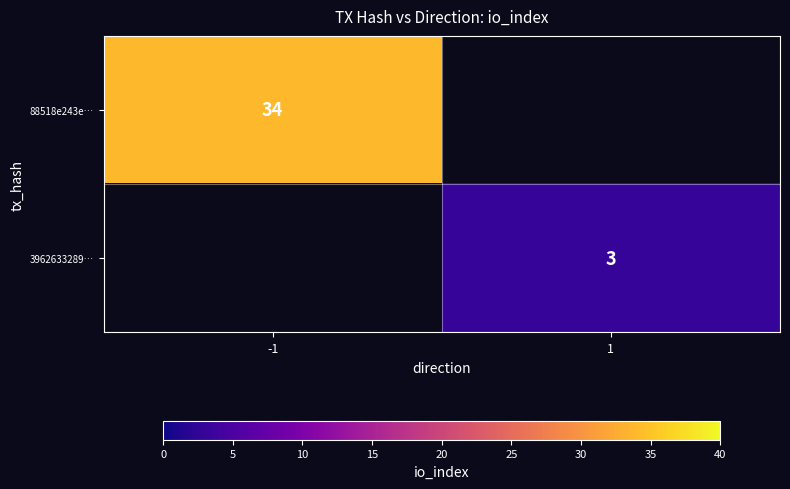

The 88518e243e… series shows 49 at -1. True or false?

False